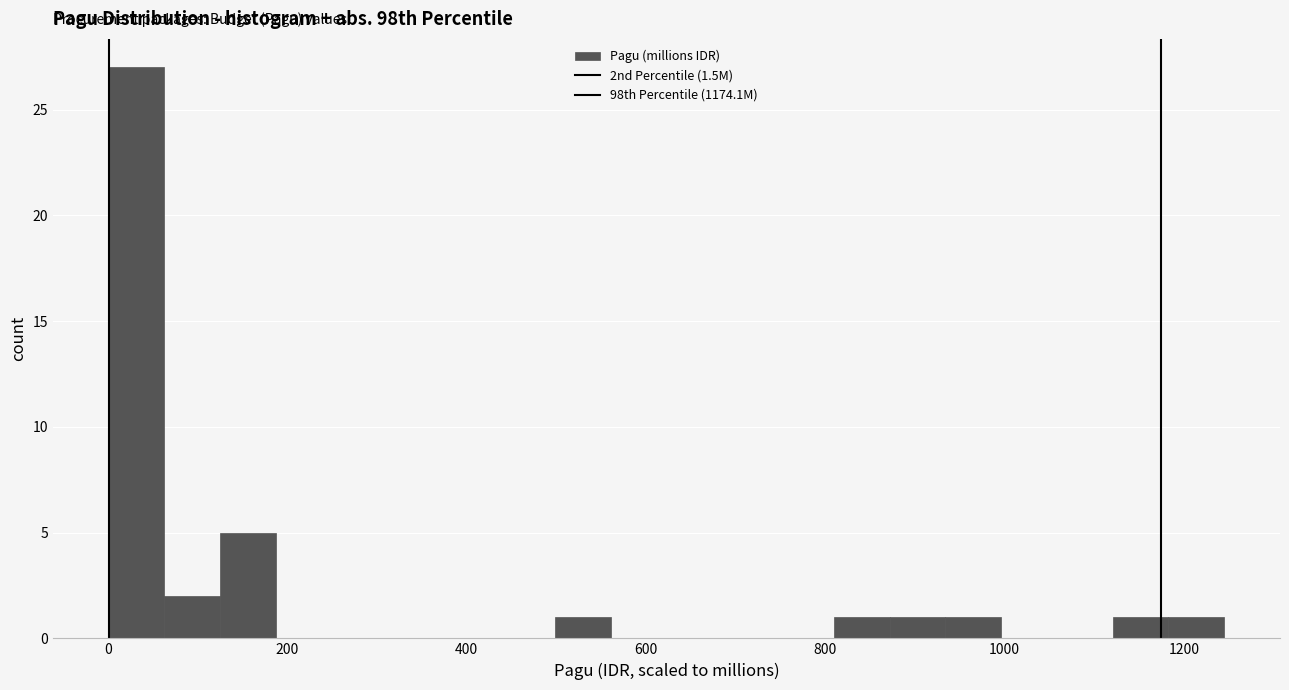

Around what value on the x-axis is the tallest bar? Give the approximate position of its centre, as read against the axis.

40